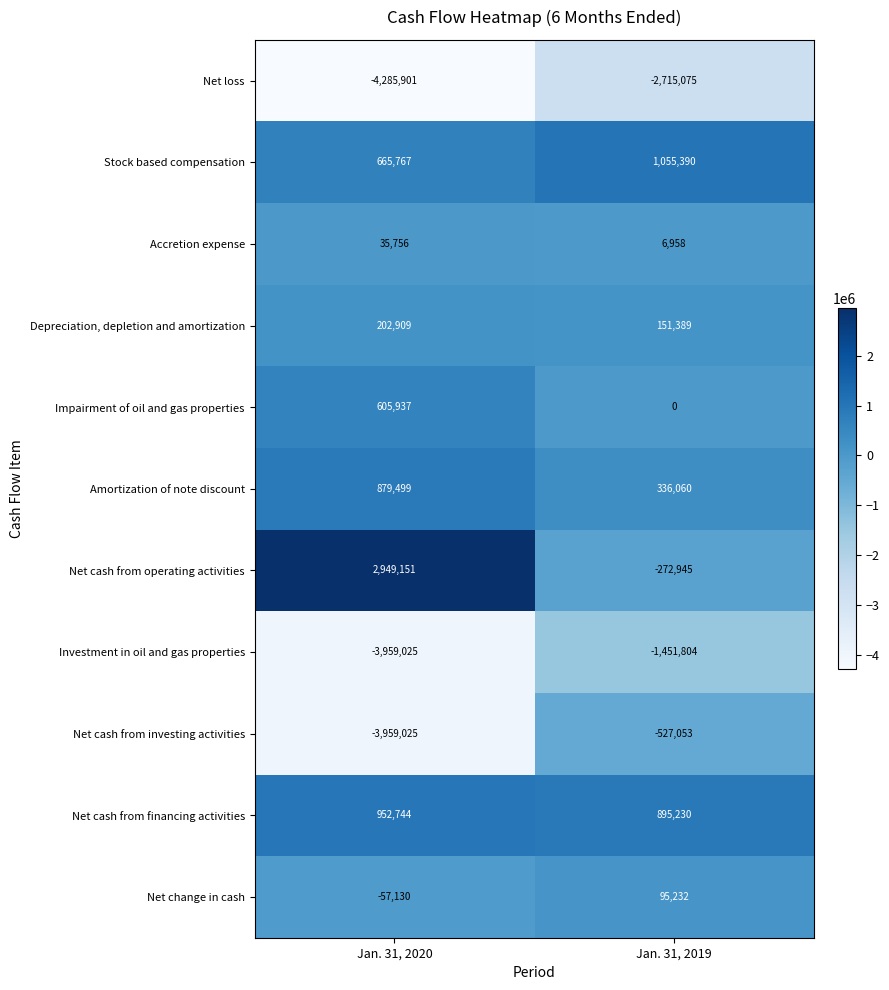

What is the average value of the Depreciation, depletion and amortization series?

177149